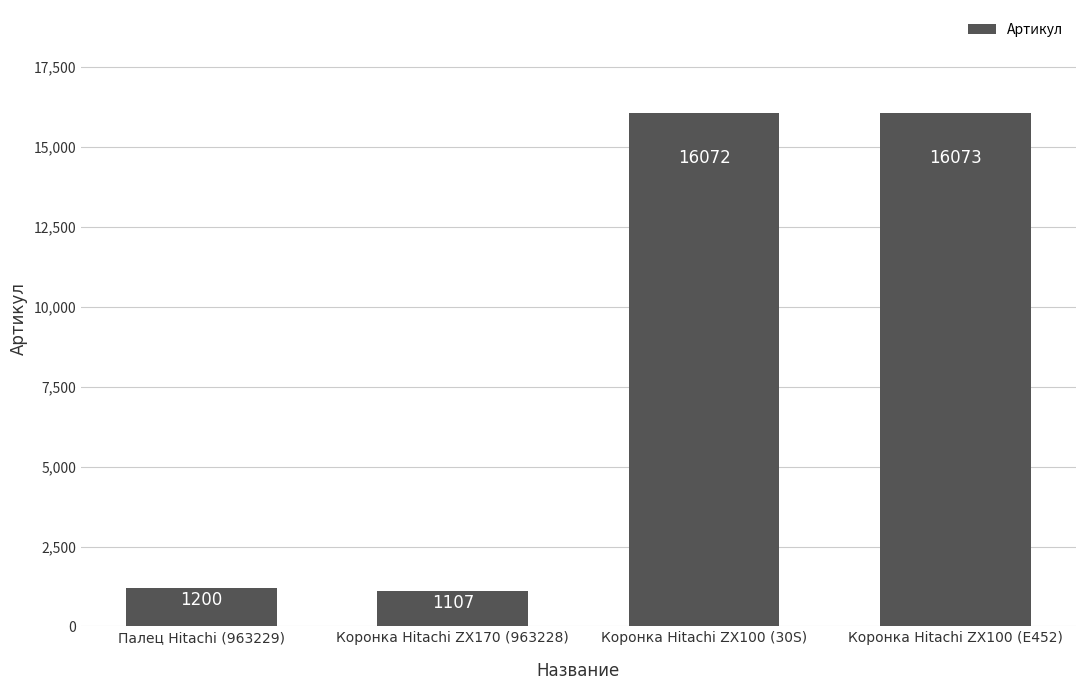

What is the value of the 3rd bar from the left?

16072